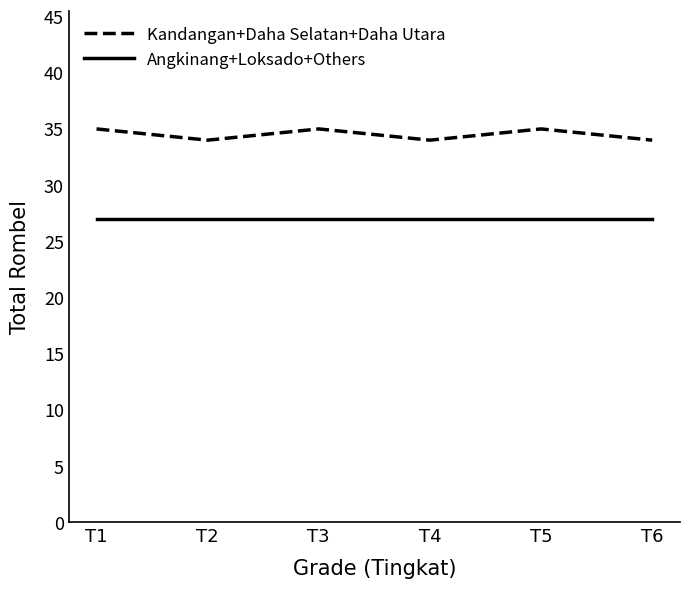

Which series has the largest total across all categories?

Kandangan+Daha Selatan+Daha Utara